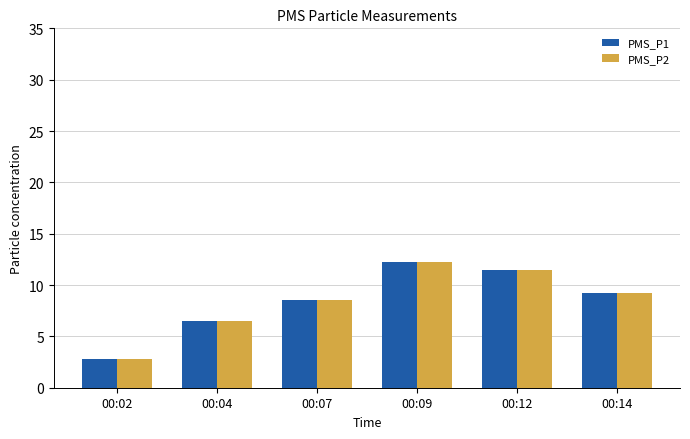

List the labels in order of PMS_P1 value, largest first.

00:09, 00:12, 00:14, 00:07, 00:04, 00:02